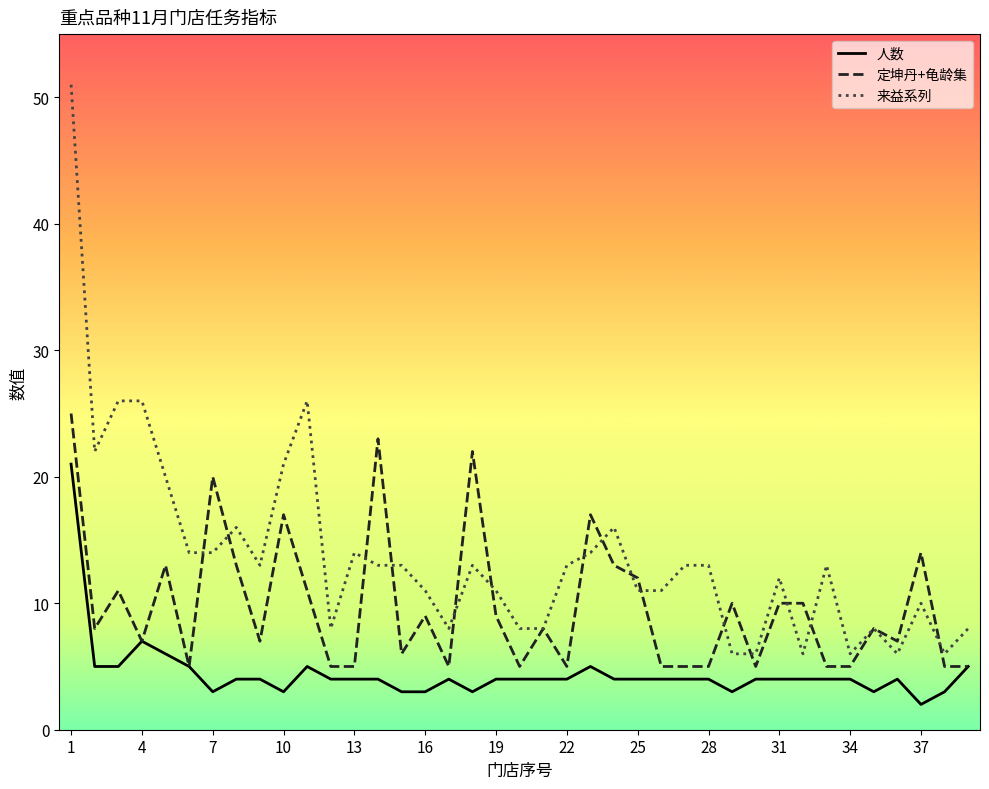

List the series in order of their overall mean, lowest first.

人数, 定坤丹+龟龄集, 来益系列